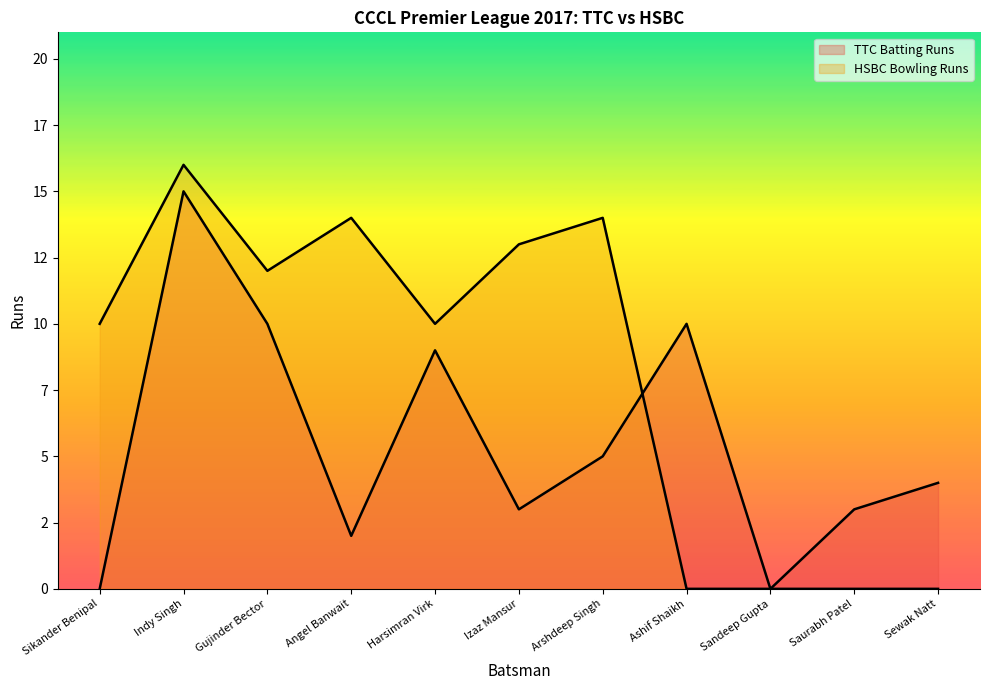

After their last crossing, which series has the higher values: HSBC Bowling Runs or TTC Batting Runs?

TTC Batting Runs